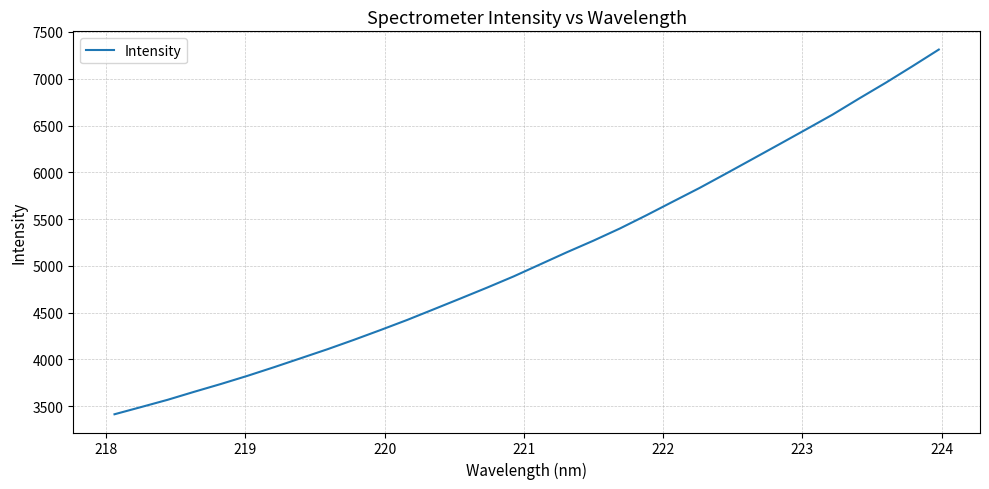

What is the difference between the maximum and minimum values?

3898.0